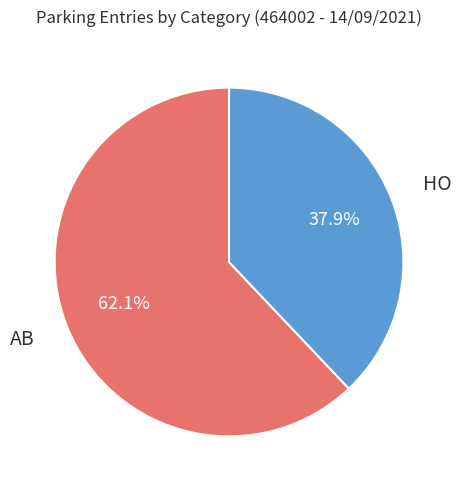

How much of the chart is everything except AB?

37.9%